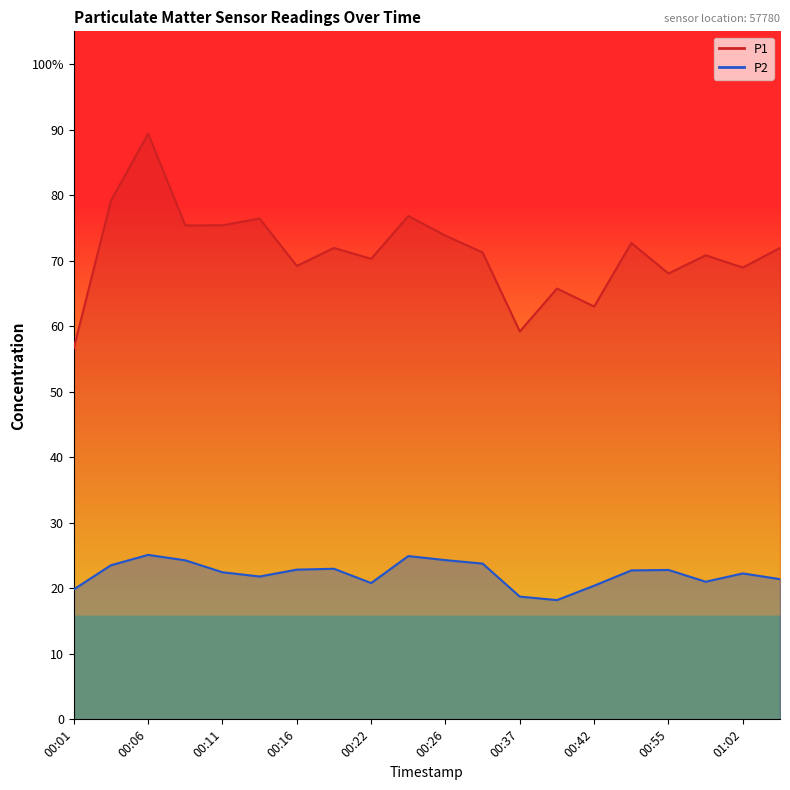

What is the difference between the P1 values at 00:06 and 01:02?

20.4